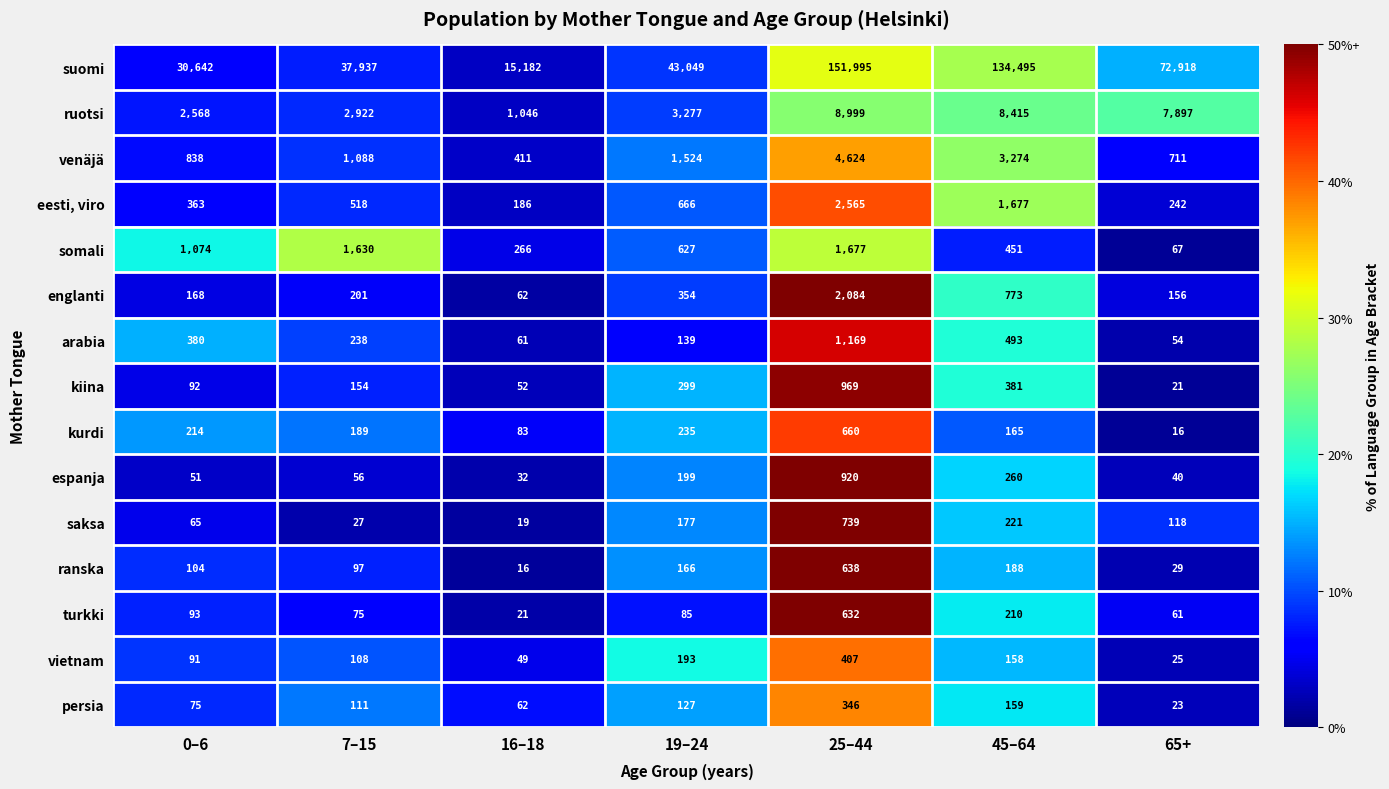

Which series has the largest total across all categories?

suomi